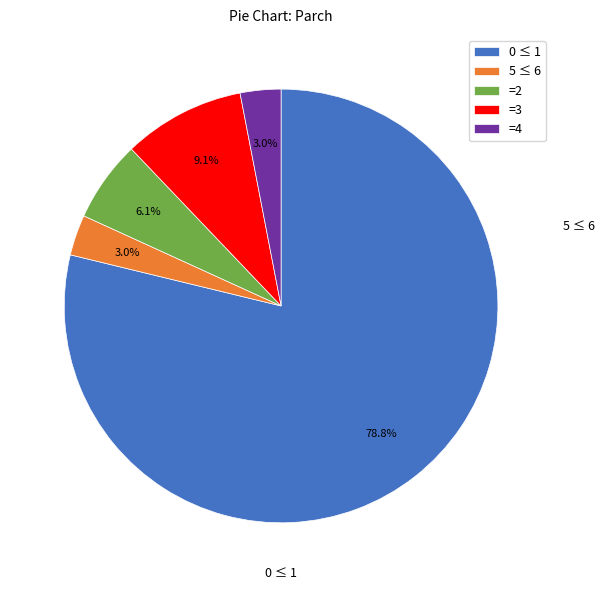

Which slice is the largest?

0 ≤ 1